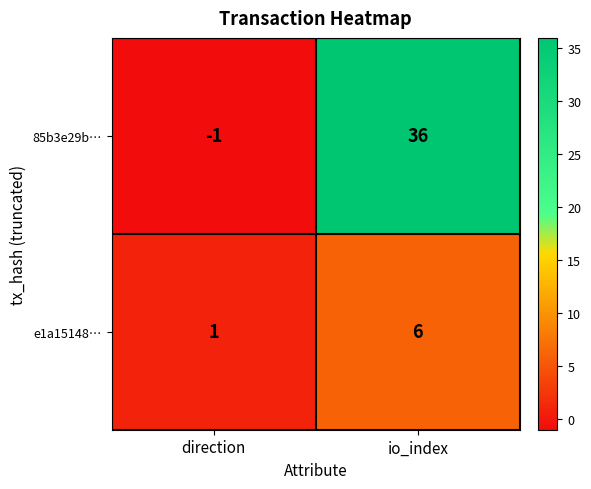

Reading left to right, what are all the values shown in this chart?

85b3e29b…: direction=-1	io_index=36
e1a15148…: direction=1	io_index=6